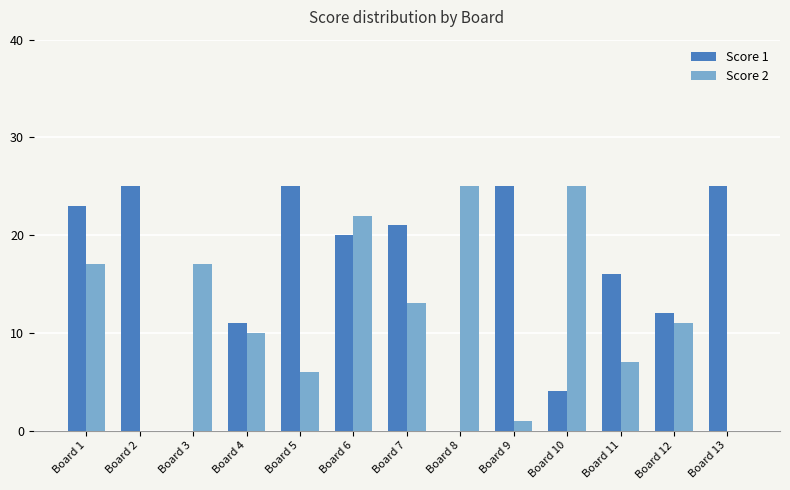

Reading left to right, what are all the values shown in this chart?

Score 1: Board 1=23	Board 2=25	Board 3=0	Board 4=11	Board 5=25	Board 6=20	Board 7=21	Board 8=0	Board 9=25	Board 10=4	Board 11=16	Board 12=12	Board 13=25
Score 2: Board 1=17	Board 2=0	Board 3=17	Board 4=10	Board 5=6	Board 6=22	Board 7=13	Board 8=25	Board 9=1	Board 10=25	Board 11=7	Board 12=11	Board 13=0